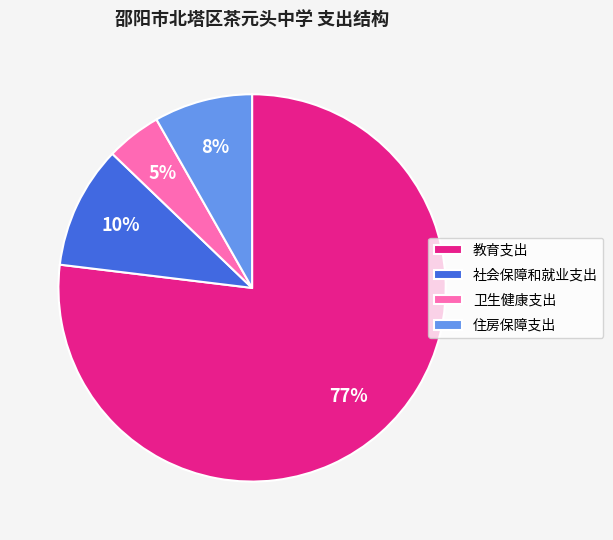

To the nearest percent, what percentage of the pie is 社会保障和就业支出?

10%